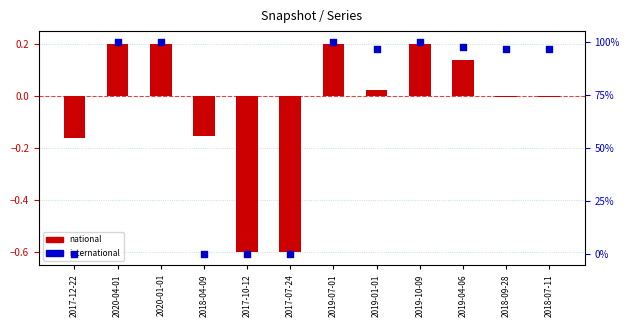

Which series has the largest total across all categories?

international